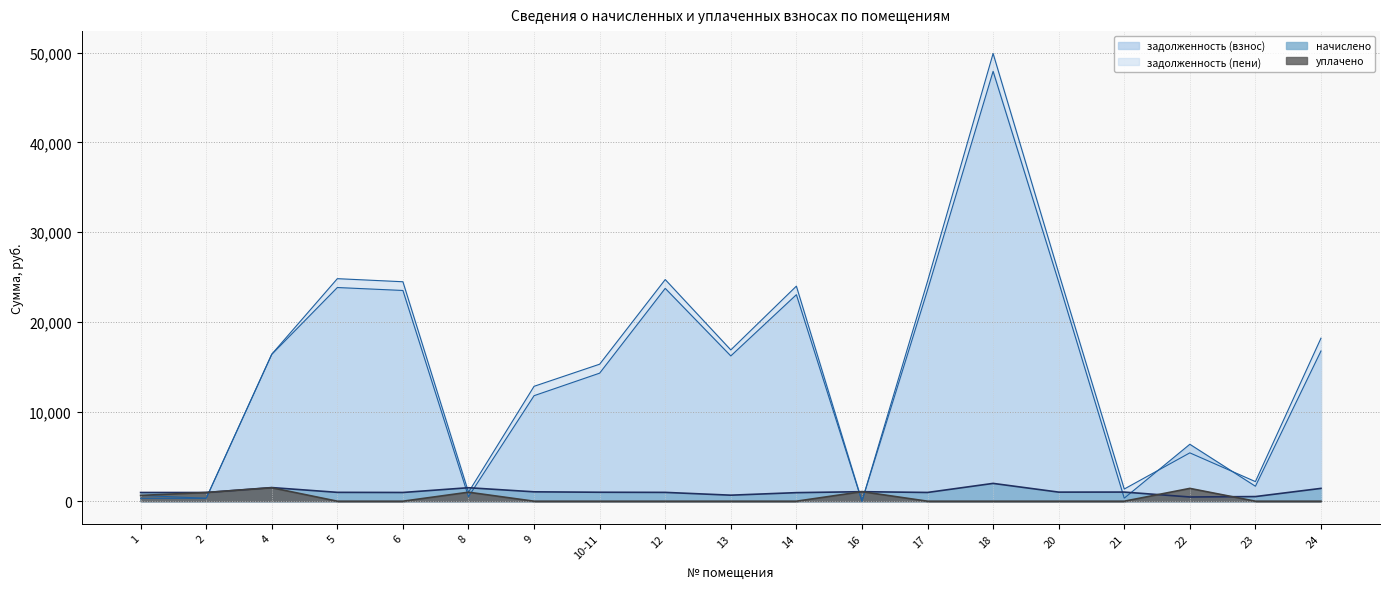

Rank the categories by задолженность (пени) value from lowest to highest.

16, 2, 1, 8, 21, 23, 22, 9, 10-11, 4, 13, 24, 14, 6, 17, 12, 5, 20, 18